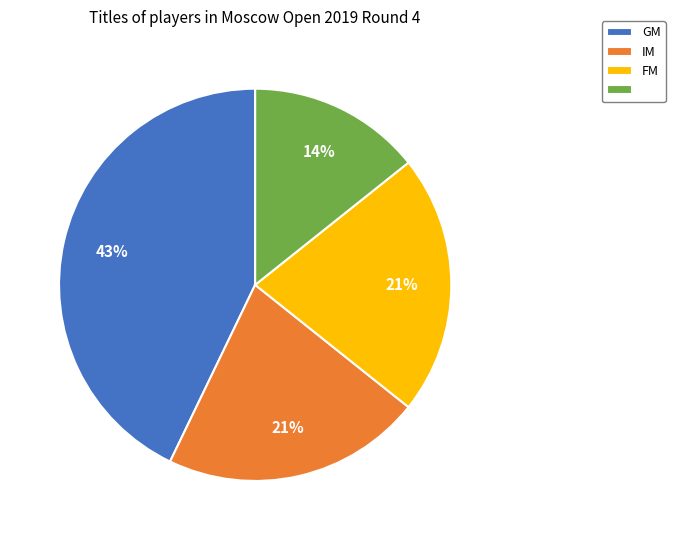

How many slices are in this pie chart?

4